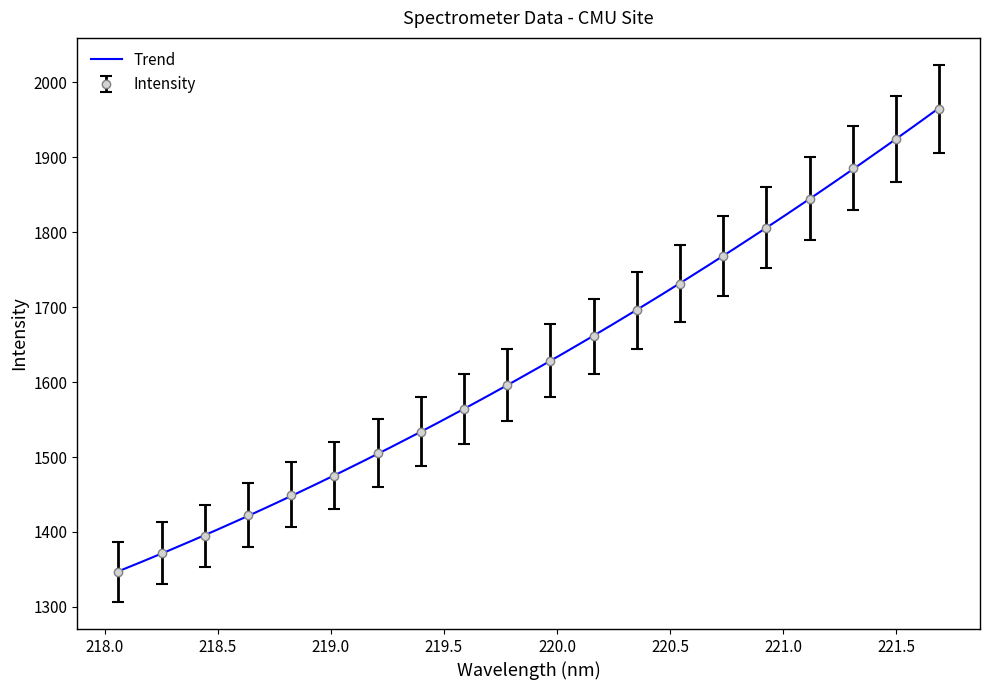

What is the ratio of the value at 221.6902 to the value at 221.4993?

1.0